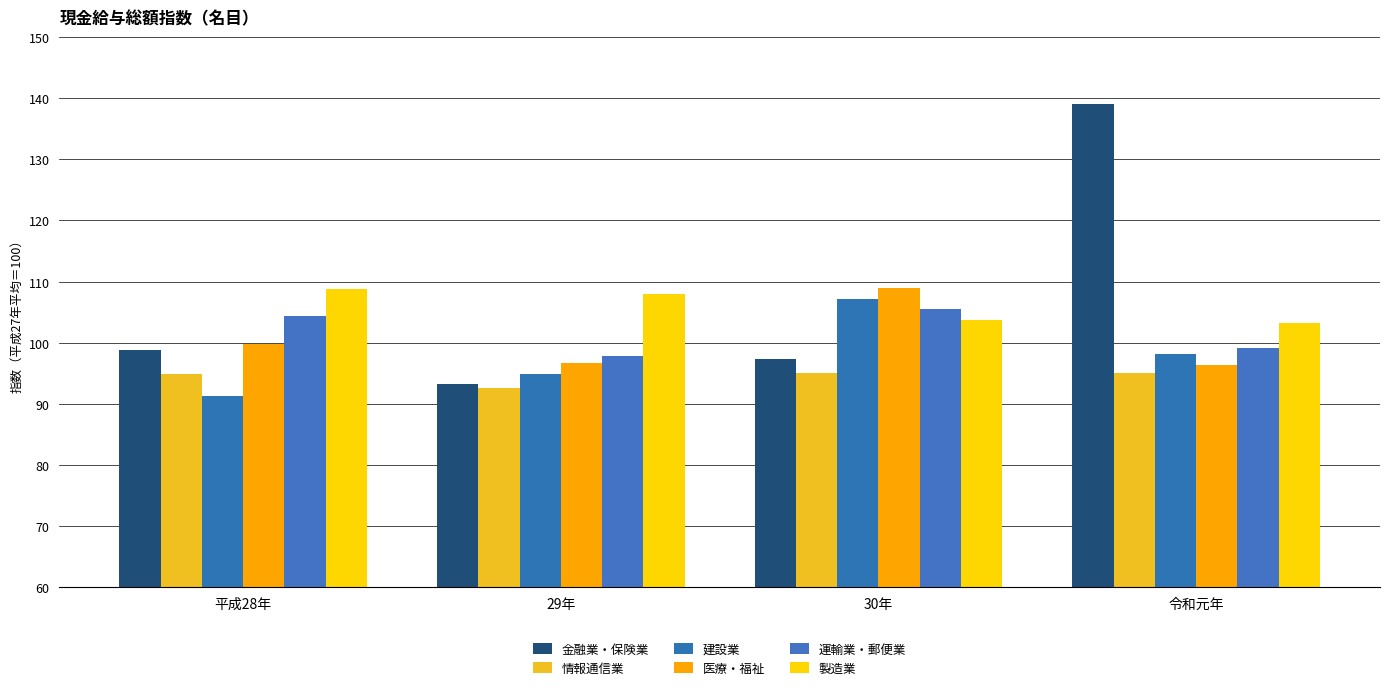

How many data points in 製造業 are above 107?

2